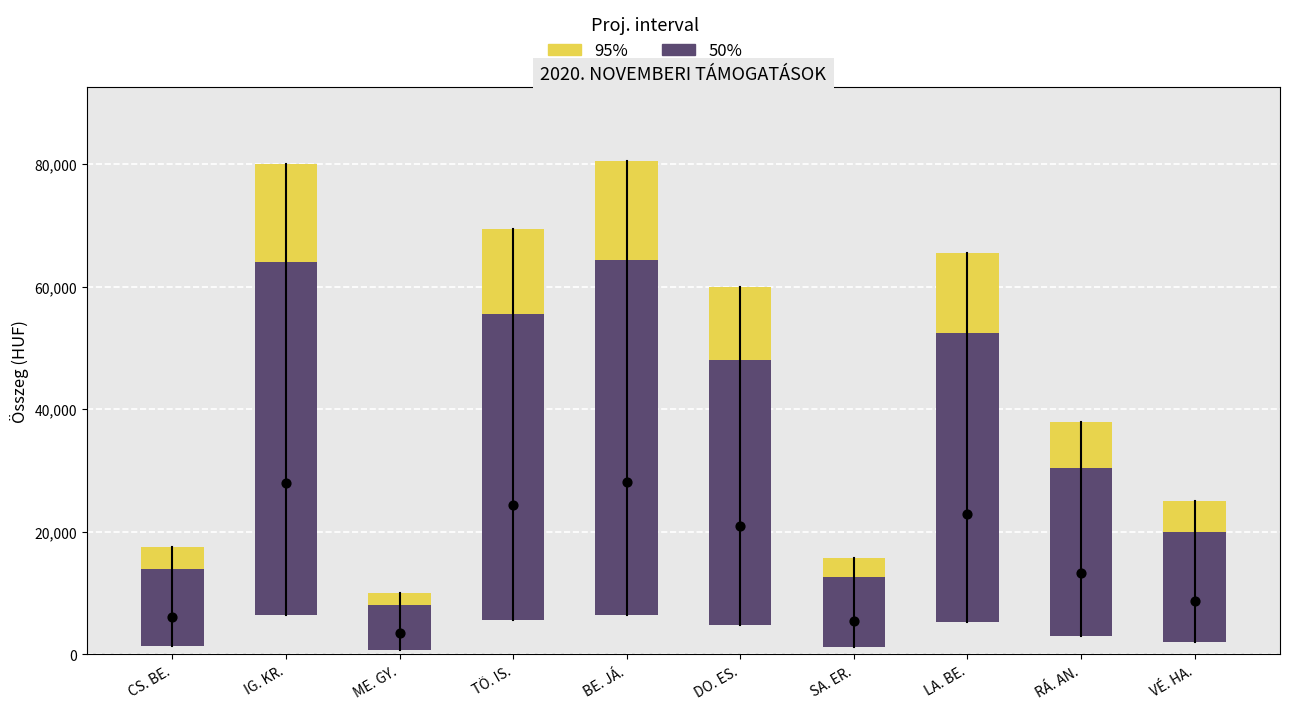

Which series reaches the maximum Y coordinate?

95%